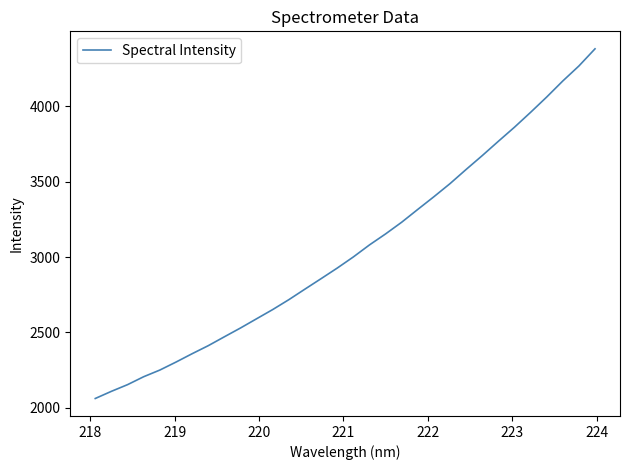

What is the greatest value displayed?

4380.6